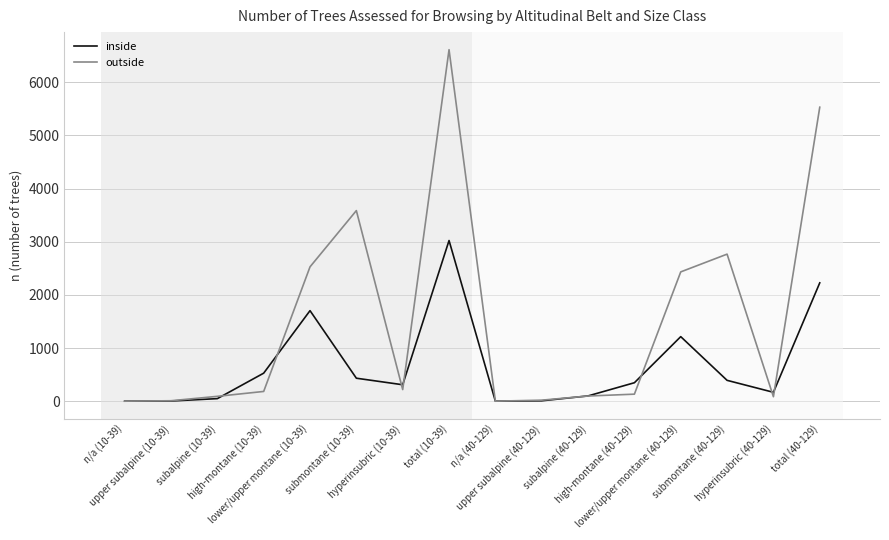

At which category does outside reach its first local peak?

submontane (10-39)